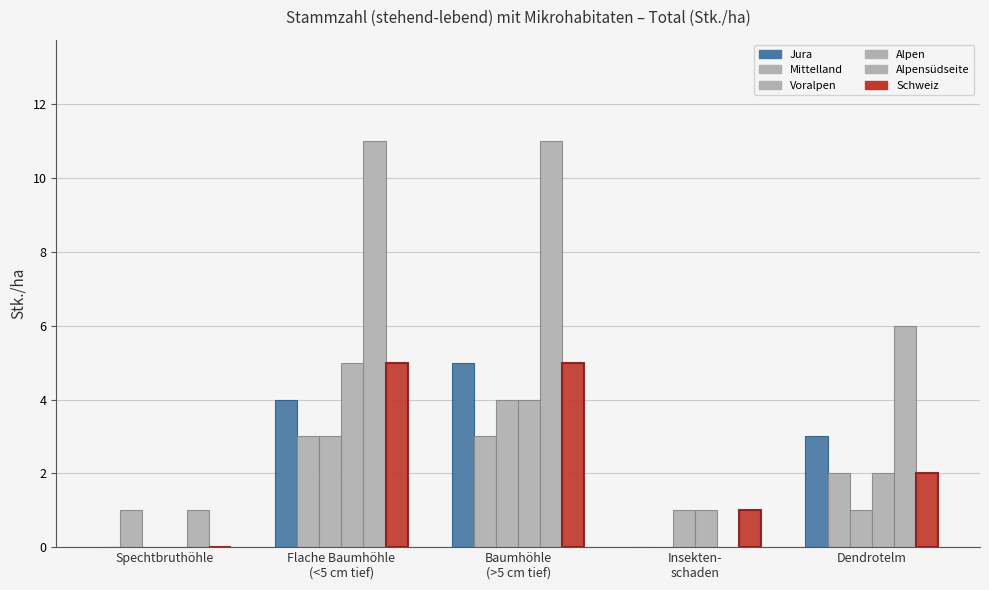

Reading left to right, what are all the values shown in this chart?

Jura: Spechtbruthöhle=0	Flache Baumhöhle
(<5 cm tief)=4	Baumhöhle
(>5 cm tief)=5	Insekten-
schaden=0	Dendrotelm=3
Mittelland: Spechtbruthöhle=1	Flache Baumhöhle
(<5 cm tief)=3	Baumhöhle
(>5 cm tief)=3	Insekten-
schaden=0	Dendrotelm=2
Voralpen: Spechtbruthöhle=0	Flache Baumhöhle
(<5 cm tief)=3	Baumhöhle
(>5 cm tief)=4	Insekten-
schaden=1	Dendrotelm=1
Alpen: Spechtbruthöhle=0	Flache Baumhöhle
(<5 cm tief)=5	Baumhöhle
(>5 cm tief)=4	Insekten-
schaden=1	Dendrotelm=2
Alpensüdseite: Spechtbruthöhle=1	Flache Baumhöhle
(<5 cm tief)=11	Baumhöhle
(>5 cm tief)=11	Insekten-
schaden=0	Dendrotelm=6
Schweiz: Spechtbruthöhle=0	Flache Baumhöhle
(<5 cm tief)=5	Baumhöhle
(>5 cm tief)=5	Insekten-
schaden=1	Dendrotelm=2